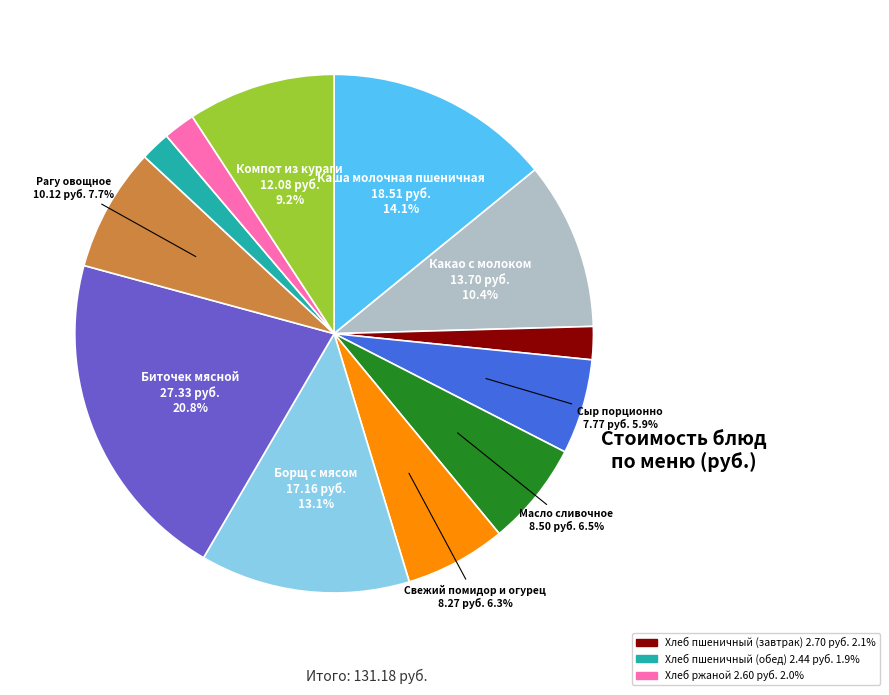

Is there a majority slice in this chart?

No